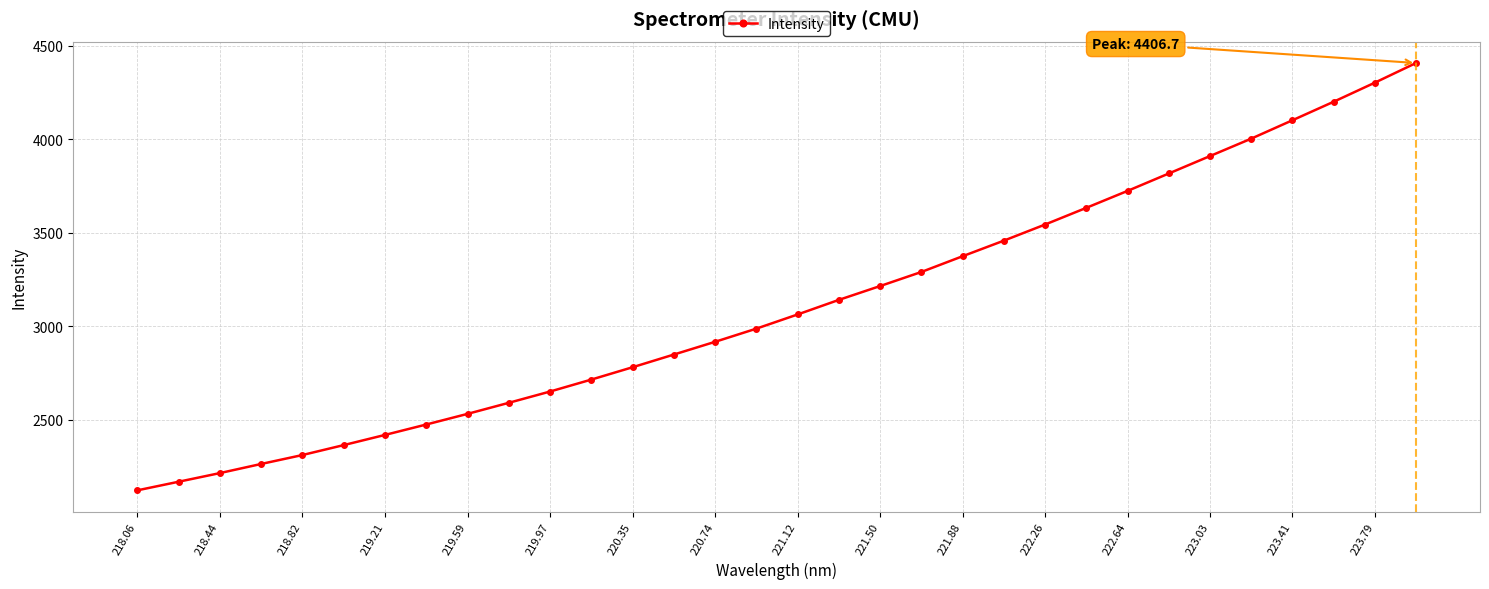

What is the average value?

3110.7